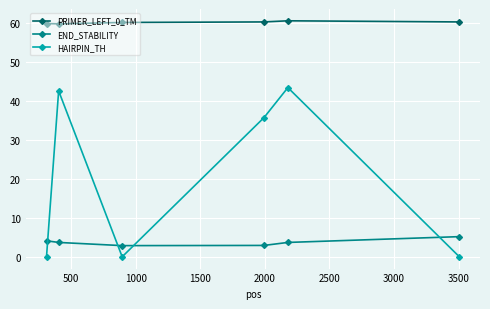

What is the sum of all END_STABILITY values?

22.5